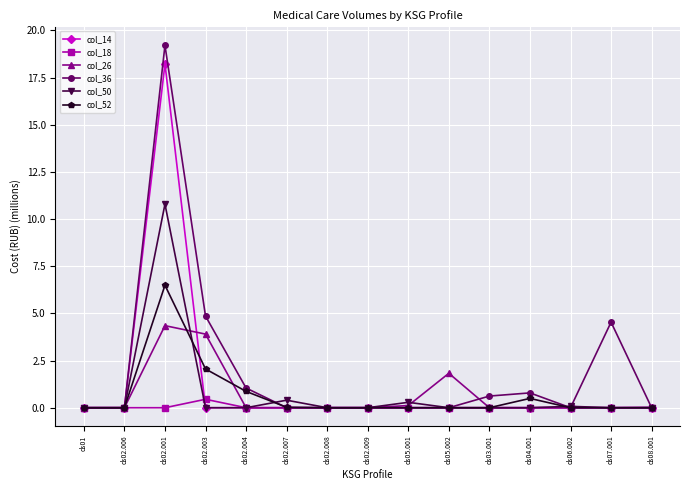

The value of col_14 at ds07.001 is 9.1. True or false?

False